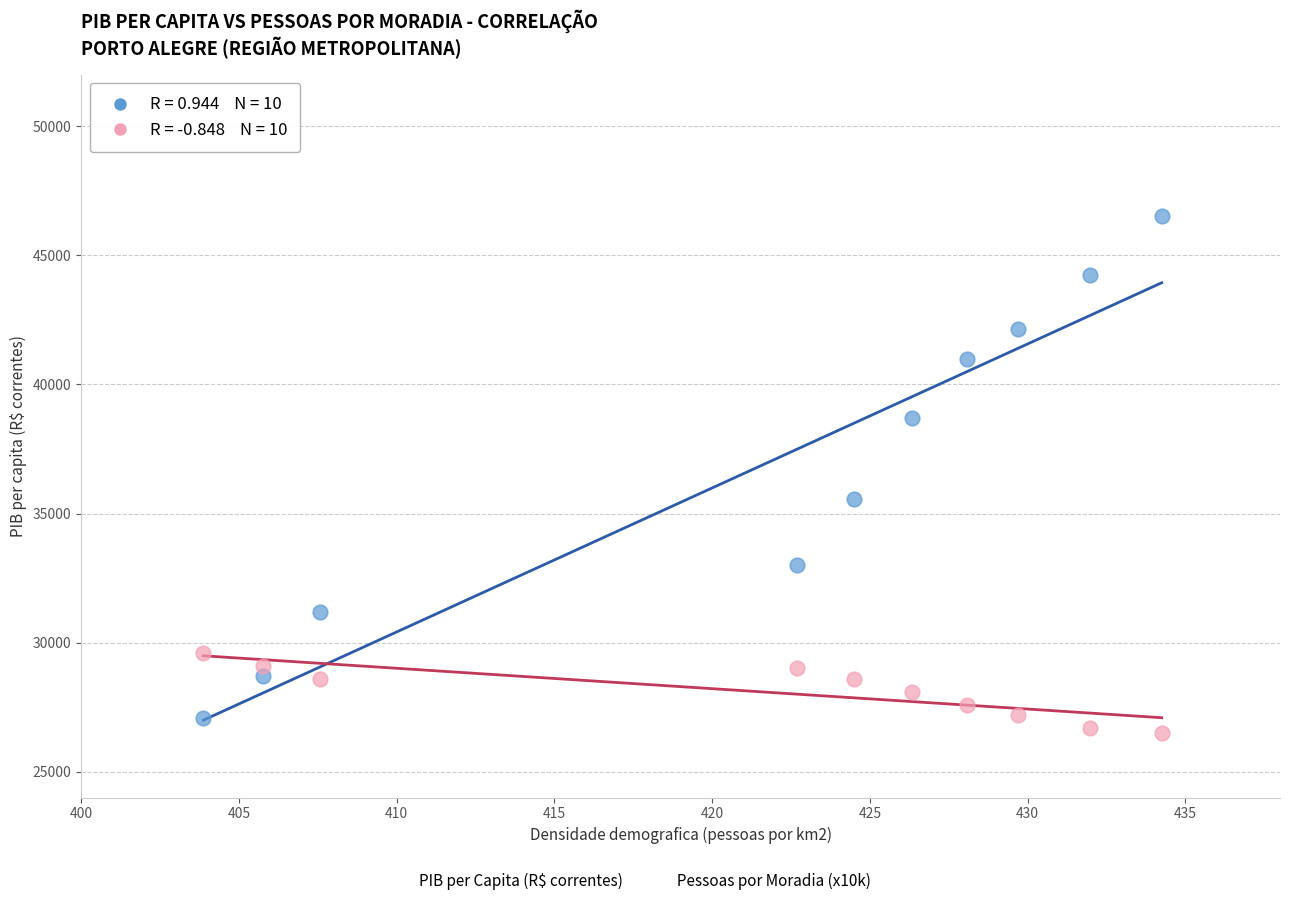

Across all data points, what is the range of X values (max minus min)?

30.4